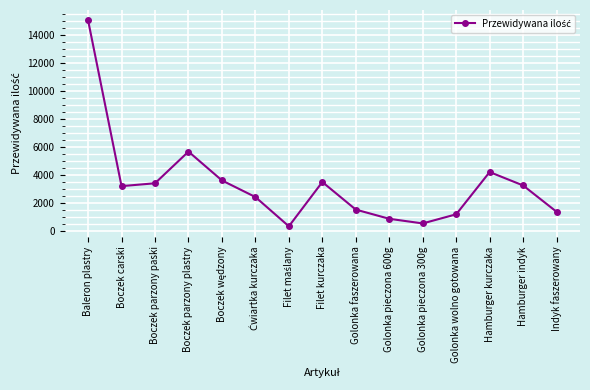

At which category does the data reach its first local peak?

Boczek parzony plastry